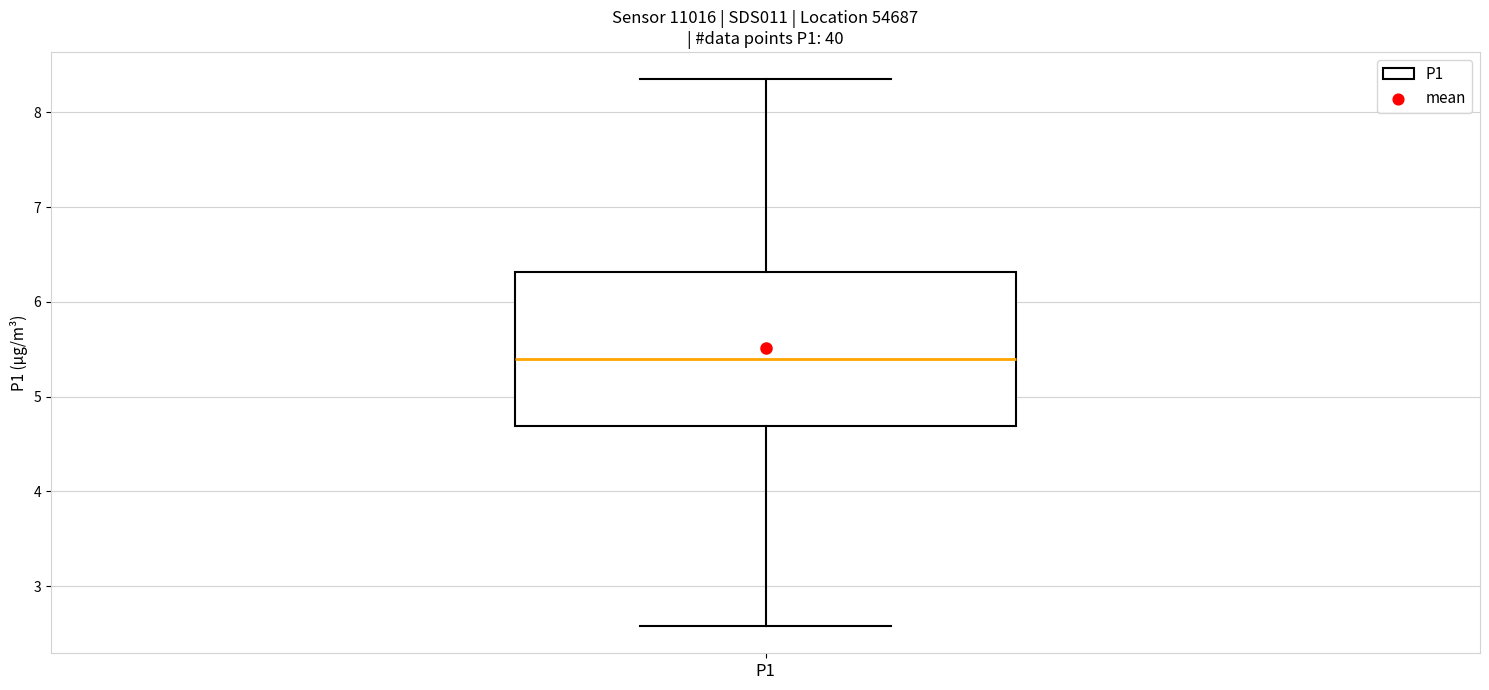

Transcribe this box plot: give where the median line is, the range the box spans, and where the two whiskers end, as read against the y-axis. The values are not printed on the chart, so give them approximately, as read against the axis.

median 5.4, box 4.7 to 6.3, whiskers 2.6 to 8.4